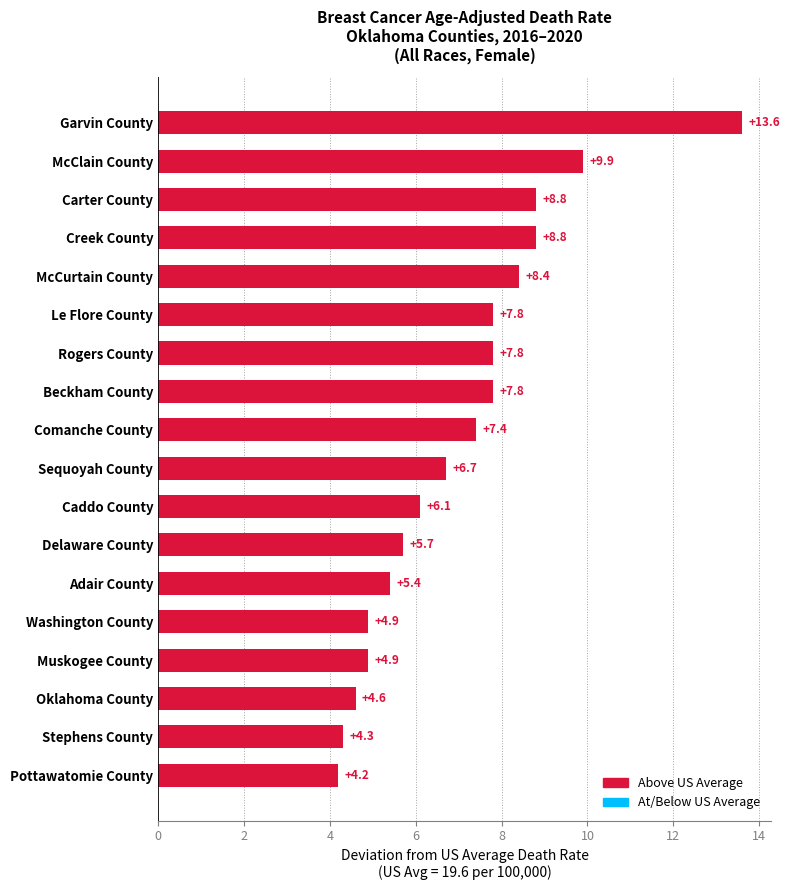

Reading bottom to top, transcribe all the data shown in this chart.

4.2	4.3	4.6	4.9	4.9	5.4	5.7	6.1	6.7	7.4	7.8	7.8	7.8	8.4	8.8	8.8	9.9	13.6